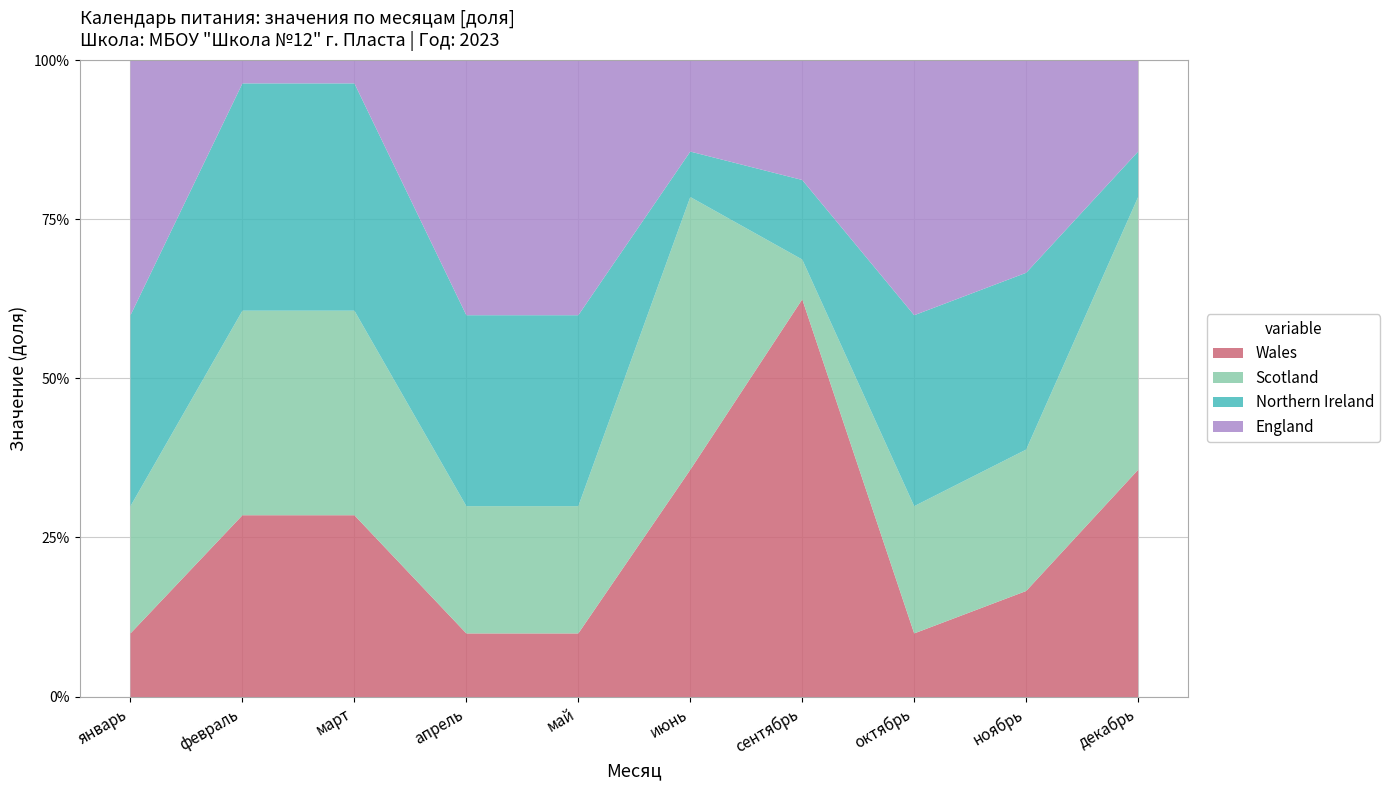

In Wales, how many points are higher than both neighbors (excluding endpoints)?

1